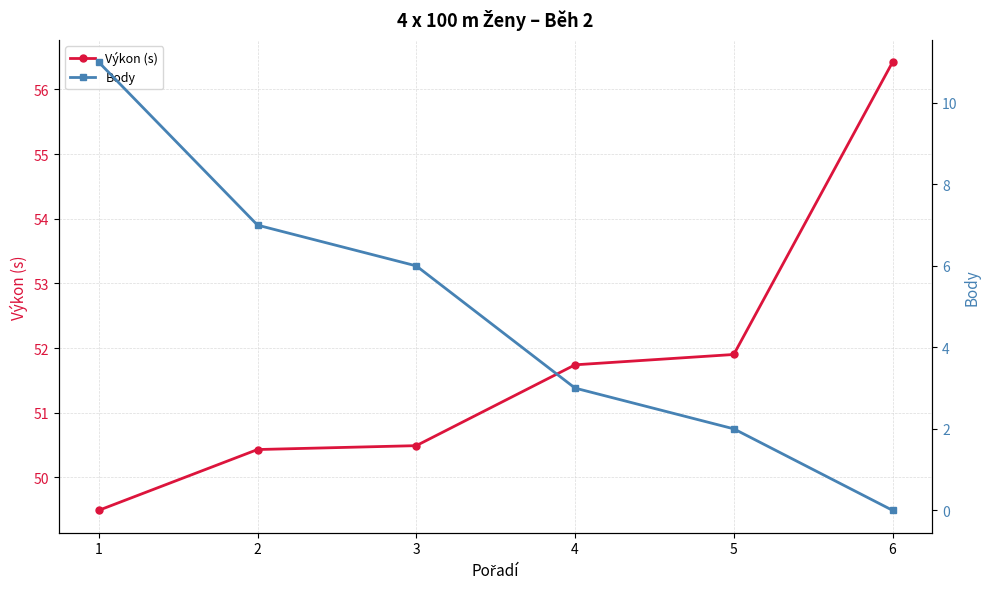

Which has a higher value, 2 or 3?

3